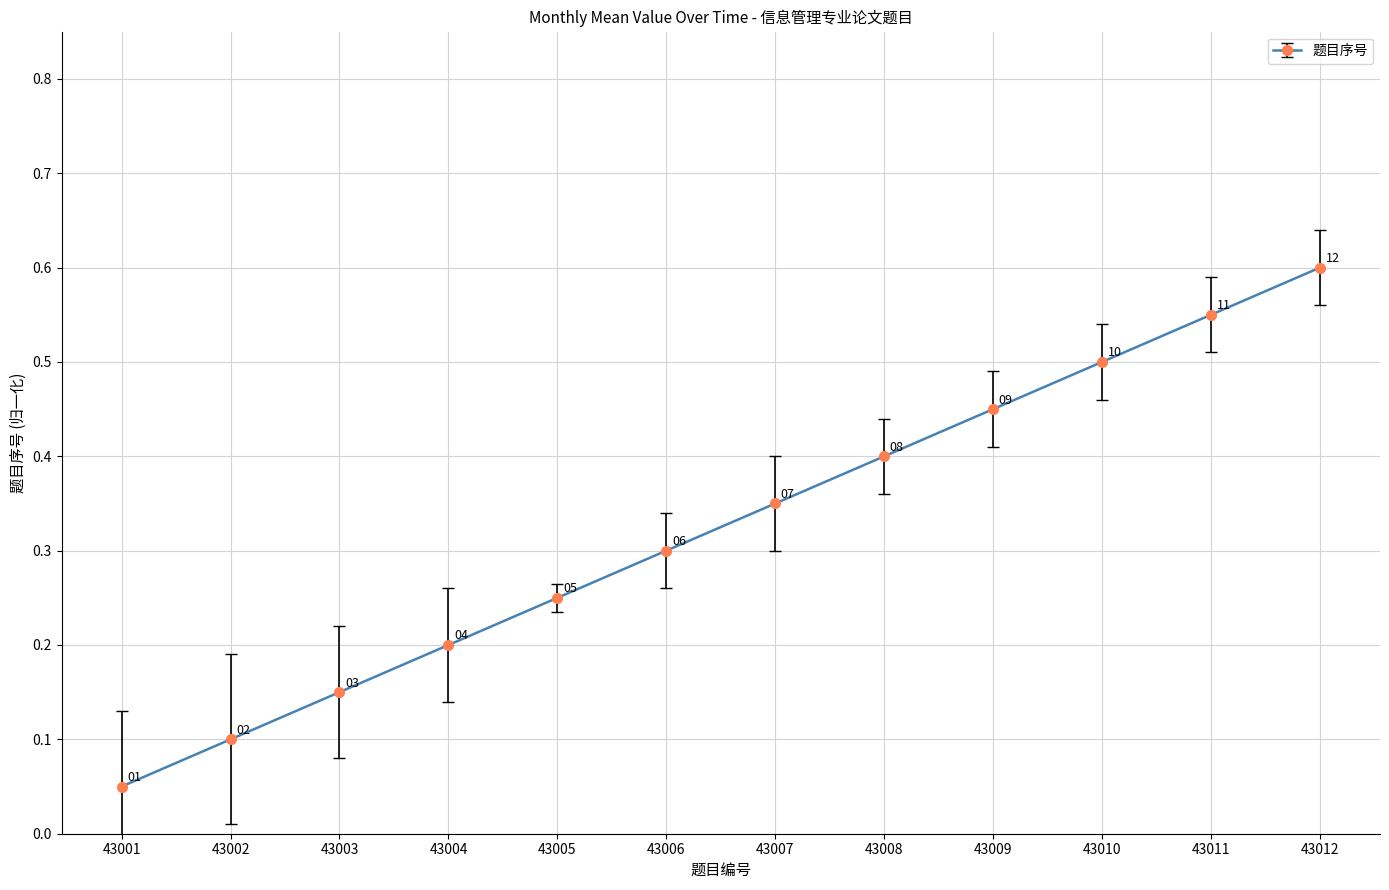

True or false: there are more than 2 points higher than both neighbors.

False